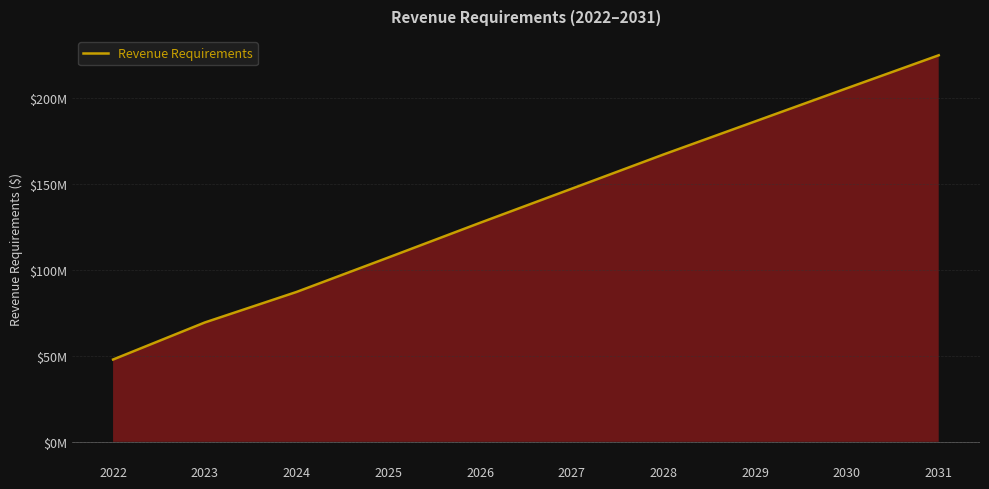

Where does the data first go above 147273336?

2027